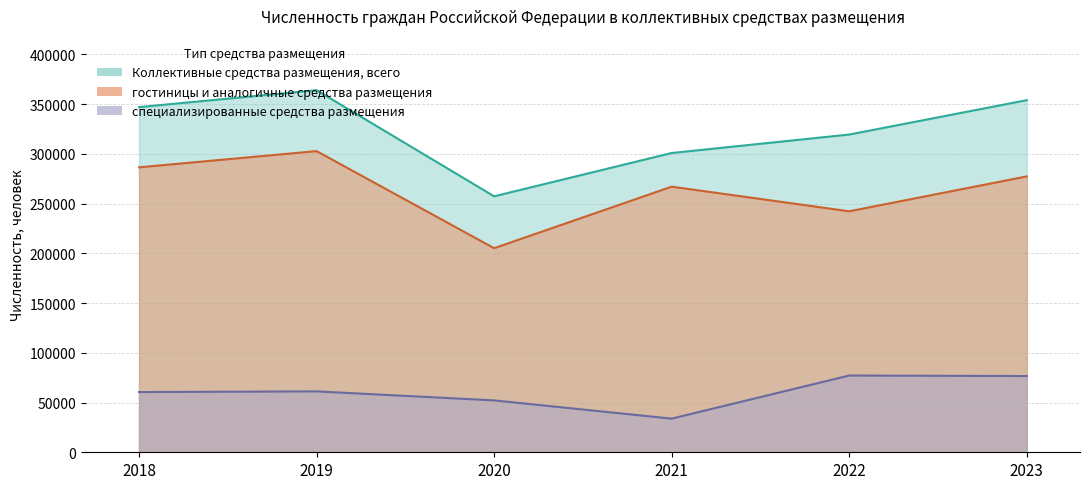

Which series changed the most between 2019 and 2022?

гостиницы и аналогичные средства размещения